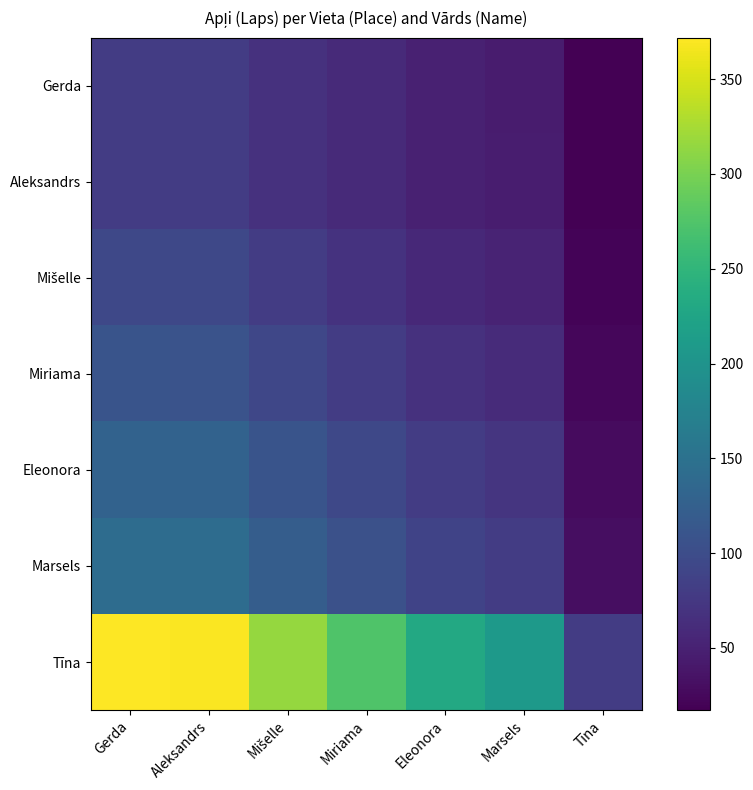

What is the difference between the highest and lowest values at Mišelle?

248.0